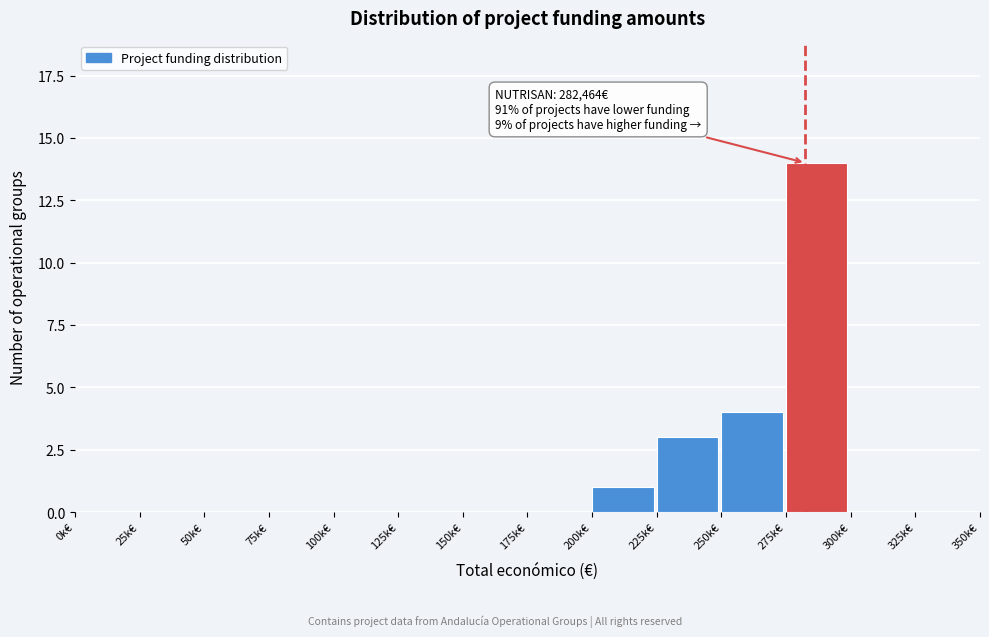

Reading left to right, list all the values displayed in this chart.

0k€=0	25k€=0	50k€=0	75k€=0	100k€=0	125k€=0	150k€=0	175k€=0	200k€=1	225k€=3	250k€=4	275k€=14	300k€=0	325k€=0